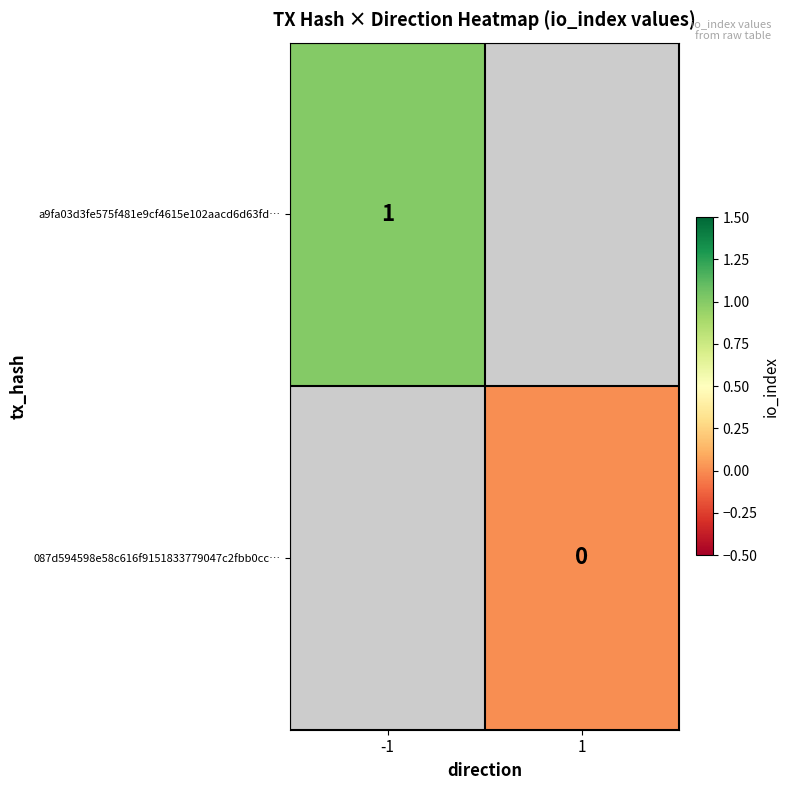

Is it true that a9fa03d3fe575f481e9cf4615e102aacd6d63fd… equals 1 at -1?

True